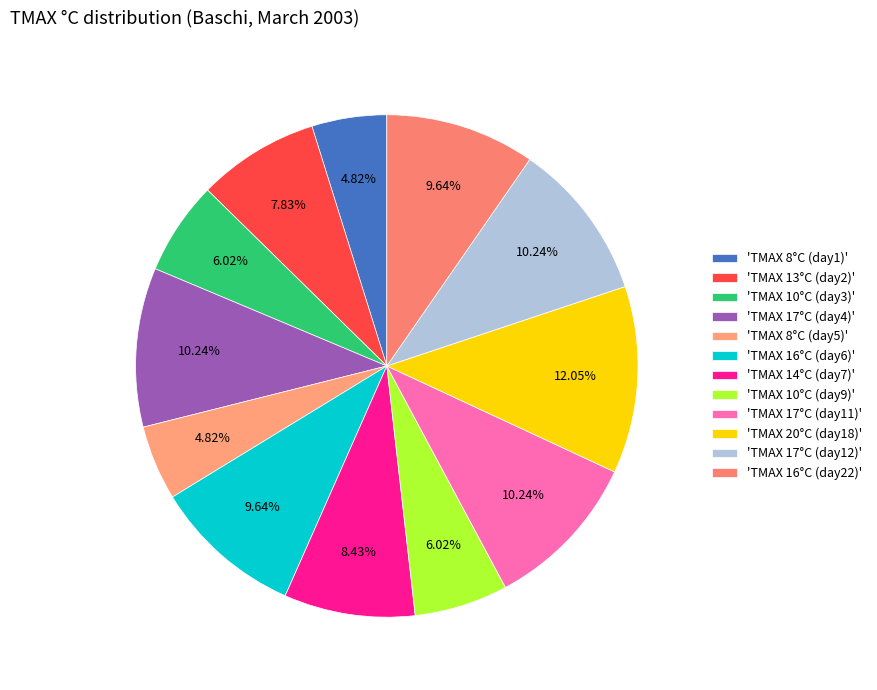

How many slices are in this pie chart?

12